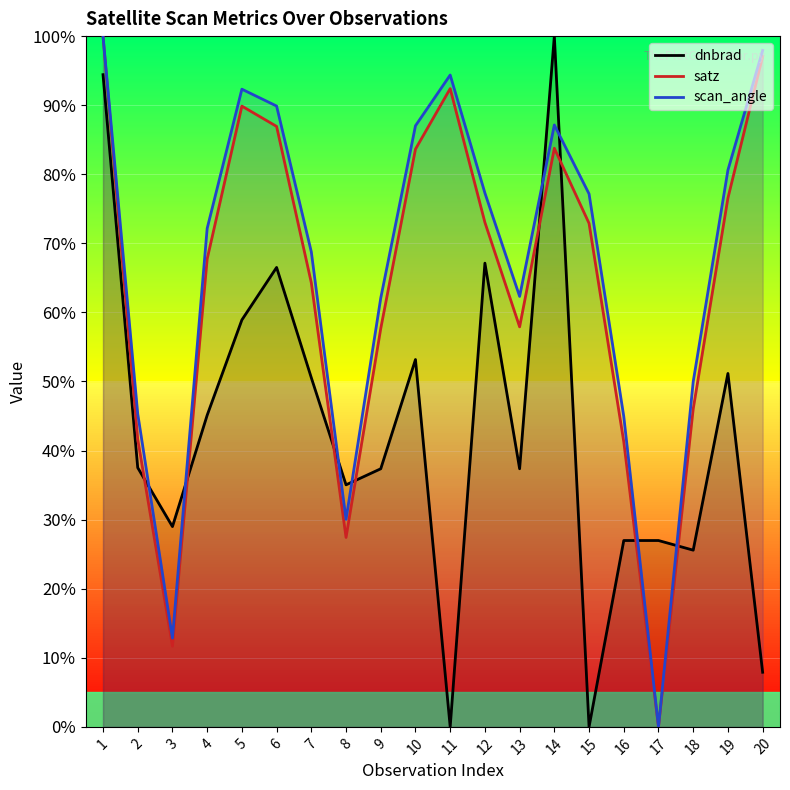

How many data points in satz are above 72?

10